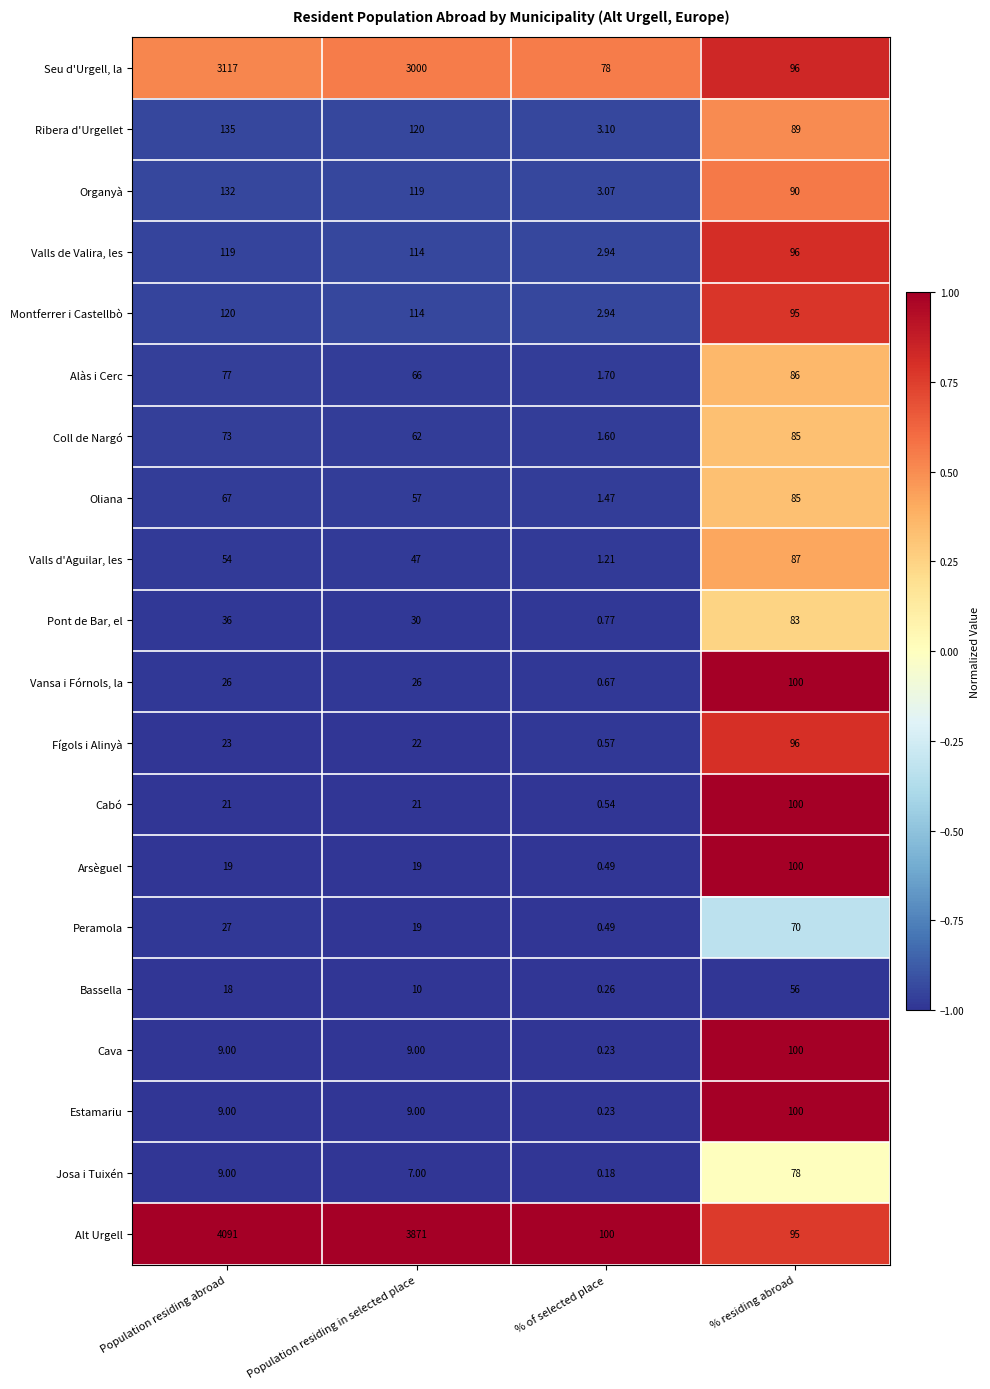

At which label is Organyà closest to 67?

% residing abroad